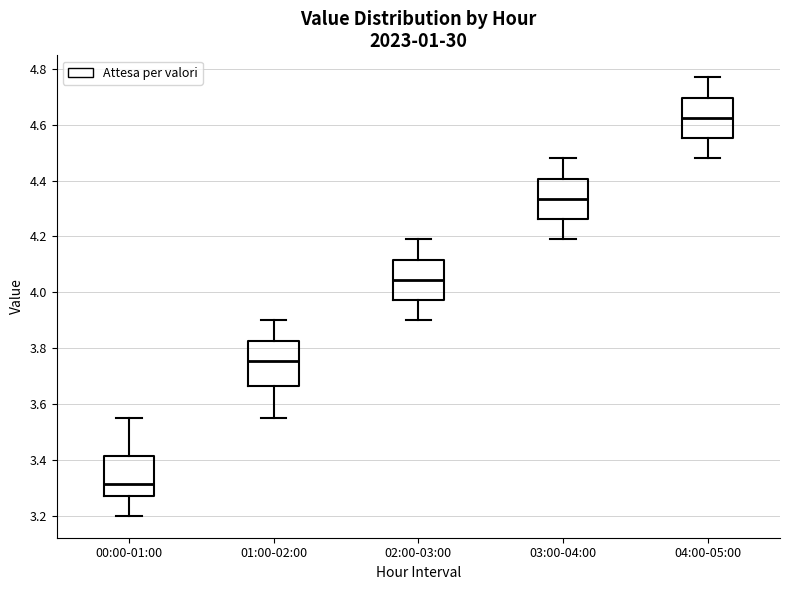

Reading left to right, transcribe this box plot: for each box, give where its median line is, the range the box spans, and where its two whiskers end, as read against the y-axis. The values are not printed on the chart, so give them approximately, as read against the axis.

00:00-01:00: median 3.32, box 3.28 to 3.42, whiskers 3.20 to 3.56
01:00-02:00: median 3.76, box 3.66 to 3.82, whiskers 3.56 to 3.90
02:00-03:00: median 4.04, box 3.98 to 4.12, whiskers 3.90 to 4.20
03:00-04:00: median 4.34, box 4.26 to 4.40, whiskers 4.20 to 4.48
04:00-05:00: median 4.62, box 4.56 to 4.70, whiskers 4.48 to 4.78